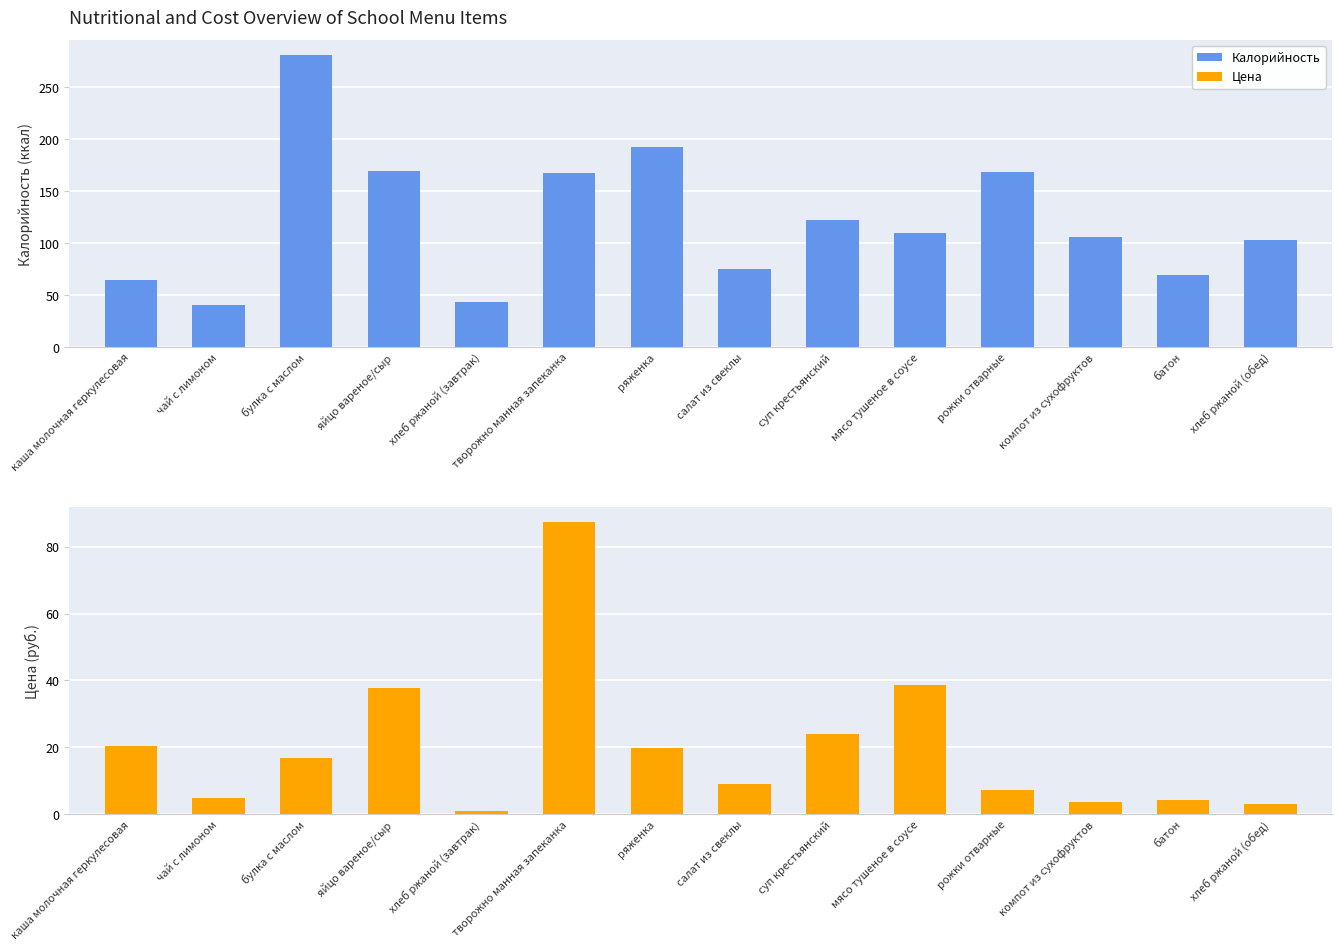

Reading right to left, transcribe all the data shown in this chart.

Калорийность: 103.0	69.0	106.0	168.0	110.0	122.0	75.0	192.0	167.2	43.0	169.0	281.0	40.0	64.0
Цена: 3.2	4.1	3.6	7.3	38.6	24.1	9.1	19.8	87.3	1.1	37.8	16.8	4.8	20.4